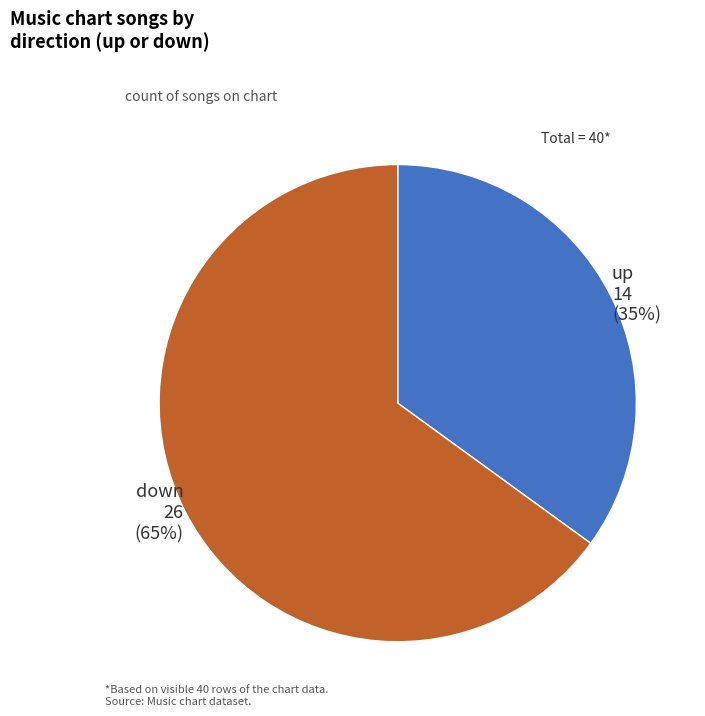

To the nearest percent, what is the difference between the largest and smallest slice percentages?

30%